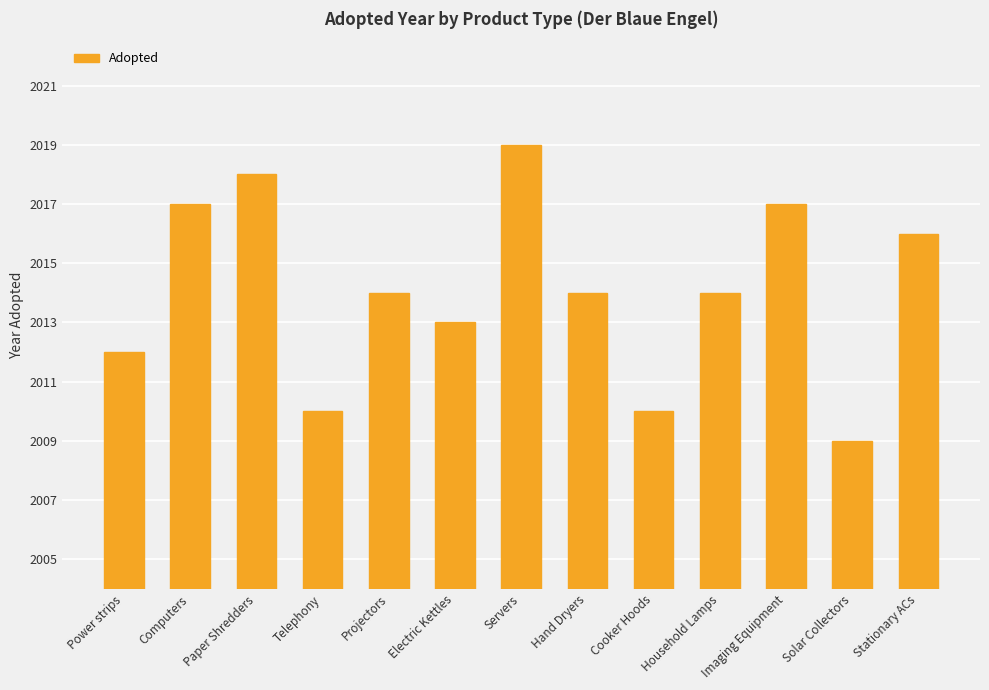

Reading left to right, transcribe all the data shown in this chart.

2012	2017	2018	2010	2014	2013	2019	2014	2010	2014	2017	2009	2016